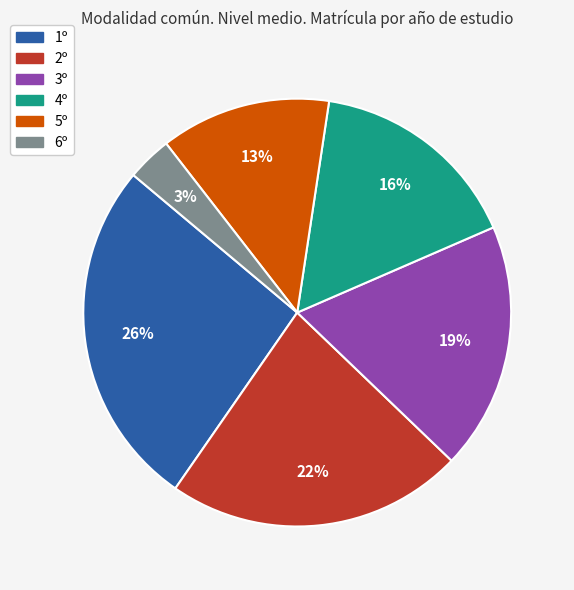

True or false: 3º accounts for 19% of the total.

True